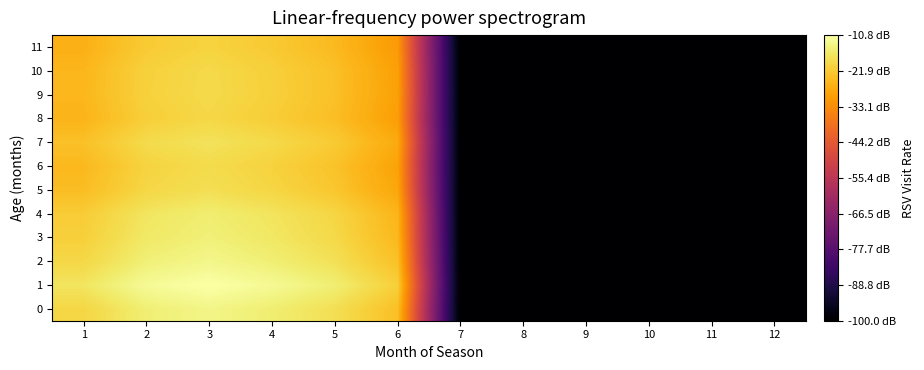

Rank the series at 11 from lowest to highest value.

0, 1, 2, 3, 4, 5, 6, 7, 8, 9, 10, 11